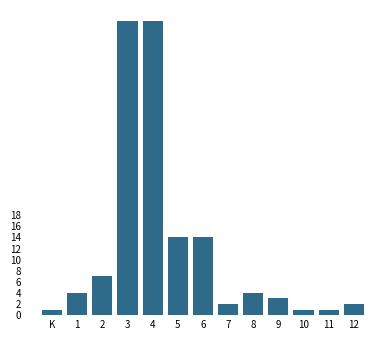

Reading left to right, transcribe all the data shown in this chart.

K=1	1=4	2=7	3=53	4=53	5=14	6=14	7=2	8=4	9=3	10=1	11=1	12=2